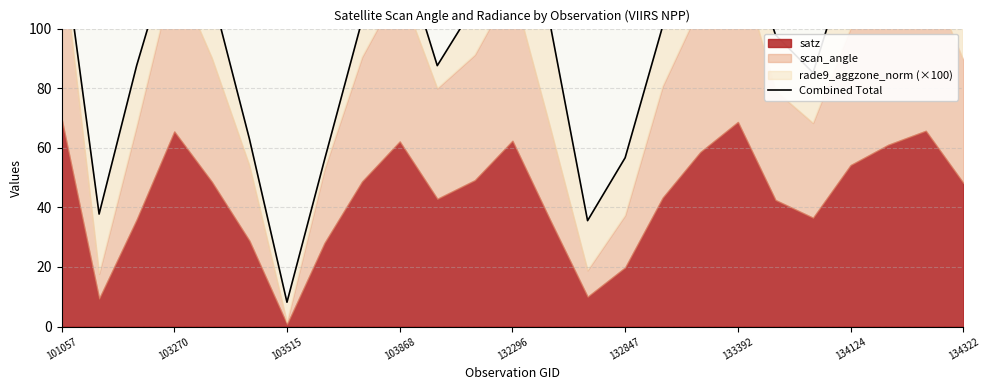

The chart shows a value of 45.8 at 13. True or false?

False